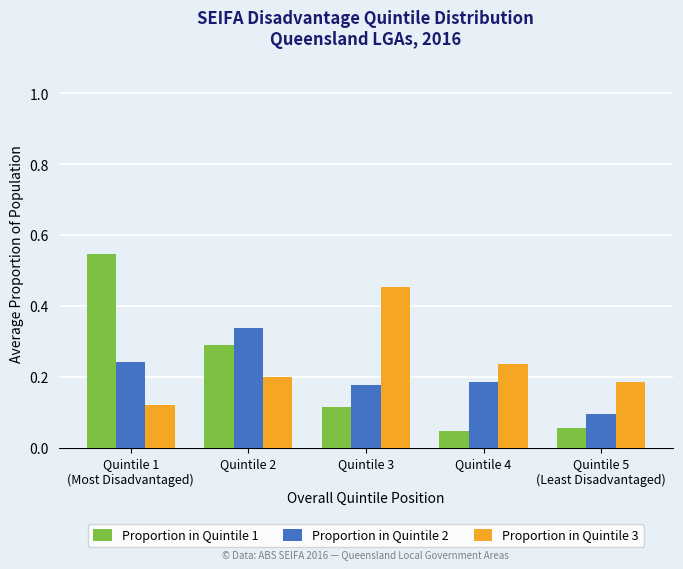

What position from the right is Quintile 3?

3